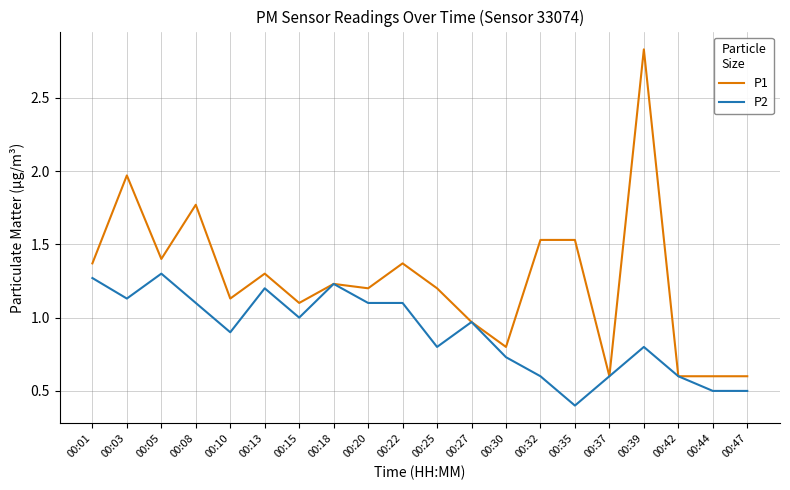

Which series has the widest spread of values?

P1